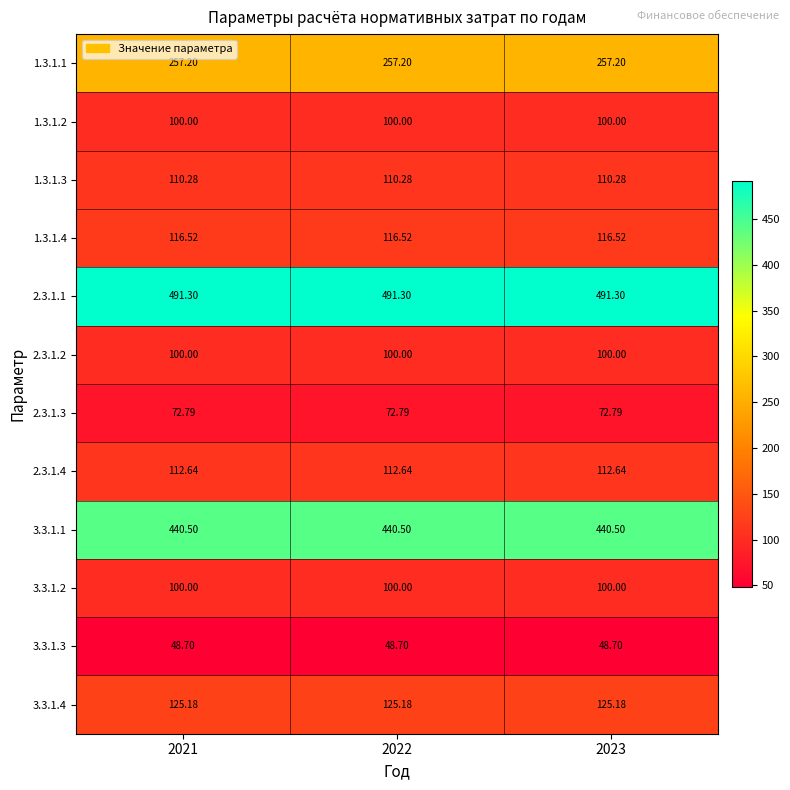

Is the value of 3.3.1.4 at 2022 greater than the value of 2.3.1.4 at 2022?

Yes